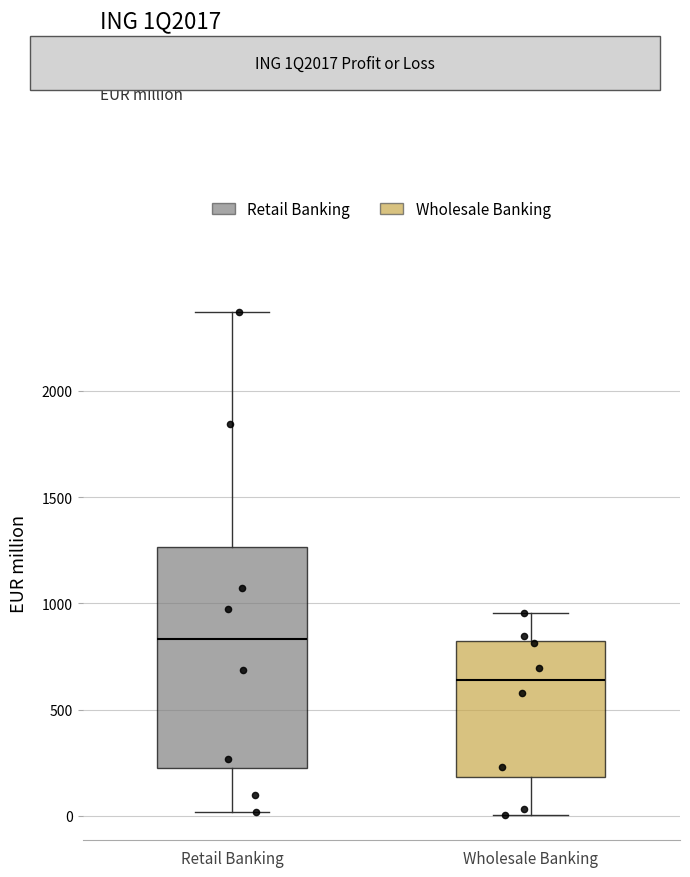

Reading left to right, transcribe this box plot: for each box, give where its median line is, the range the box spans, and where its two whiskers end, as read against the y-axis. The values are not printed on the chart, so give them approximately, as read against the axis.

Retail Banking: median 850, box 200 to 1250, whiskers 0 to 2350
Wholesale Banking: median 650, box 200 to 800, whiskers 0 to 950